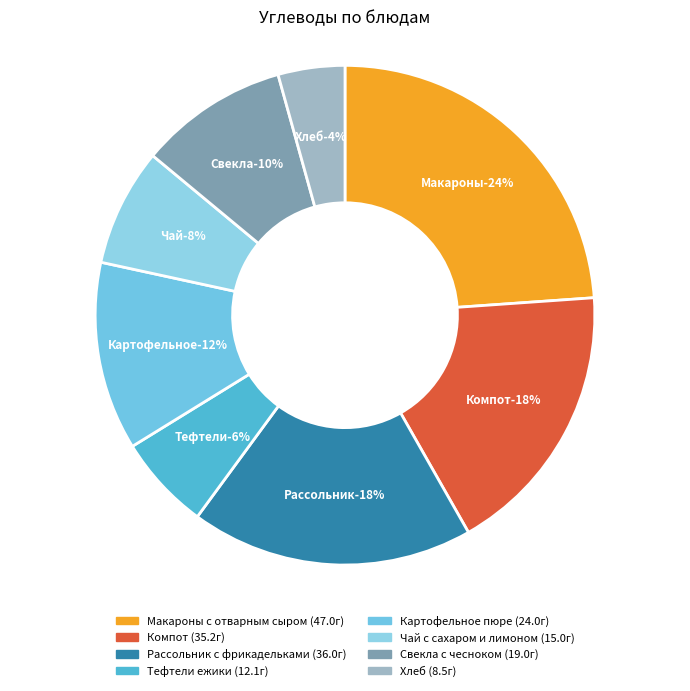

Which has a higher value, Чай с сахаром и лимоном or Картофельное пюре?

Картофельное пюре